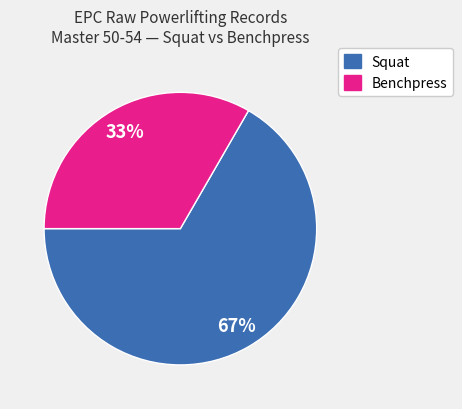

Is there a majority slice in this chart?

Yes